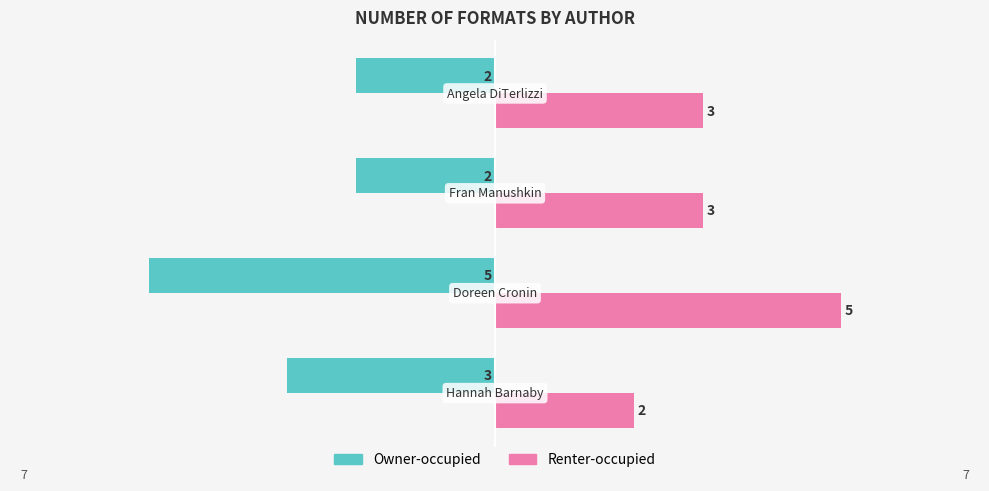

Which series has the largest range (max minus min)?

Owner-occupied